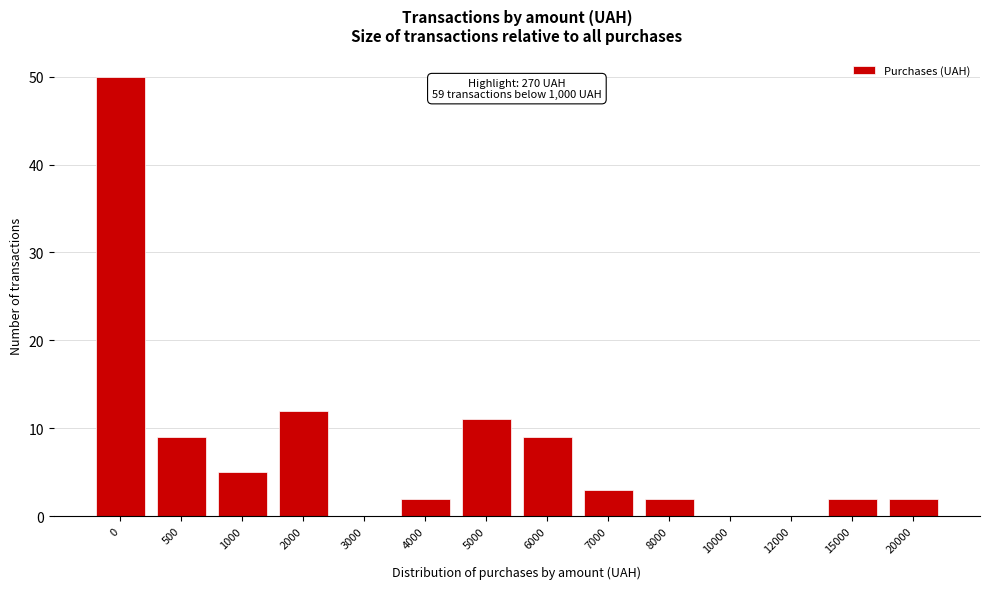

Reading right to left, transcribe all the data shown in this chart.

20000=2	15000=2	12000=0	10000=0	8000=2	7000=3	6000=9	5000=11	4000=2	3000=0	2000=12	1000=5	500=9	0=50